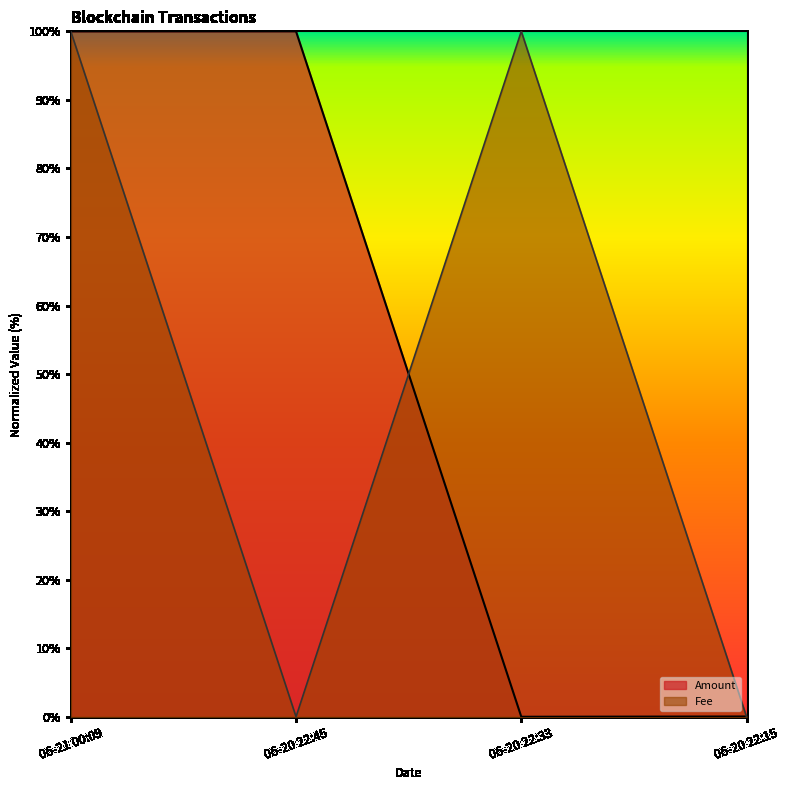

What value does the Amount series have at 06-21 00:09?

100.0